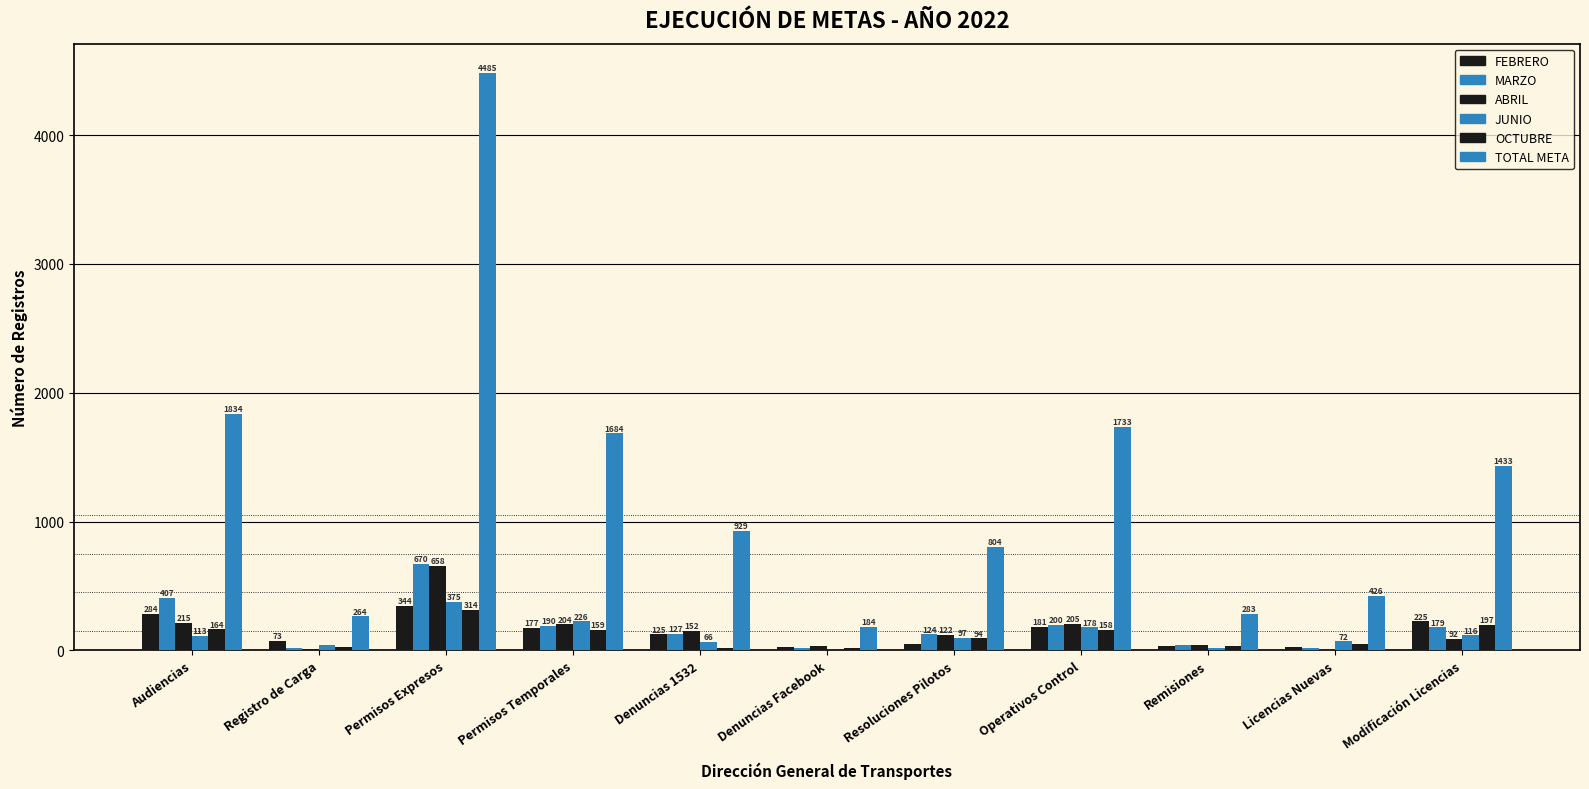

Reading right to left, what are all the values shown in this chart?

FEBRERO: 225	26	31	181	48	24	125	177	344	73	284
MARZO: 179	16	40	200	124	22	127	190	670	20	407
ABRIL: 92	7	46	205	122	37	152	204	658	14	215
JUNIO: 116	72	18	178	97	6	66	226	375	42	113
OCTUBRE: 197	48	33	158	94	17	16	159	314	26	164
TOTAL META: 1433	426	283	1733	804	184	929	1684	4485	264	1834